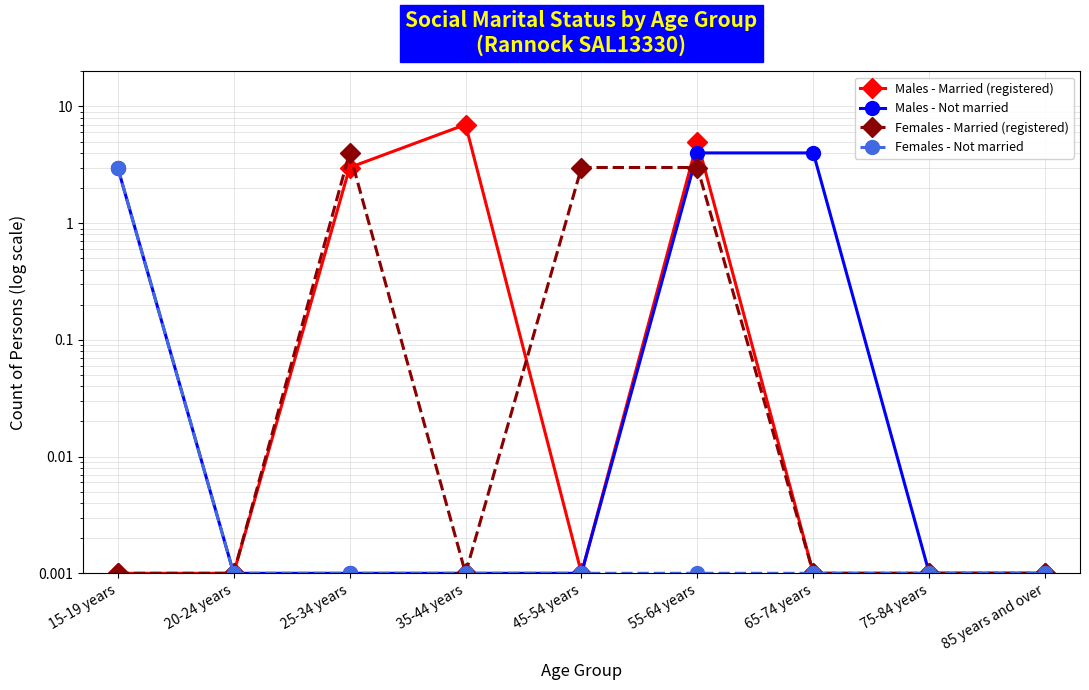

Does the chart display data point markers on the line(s)?

Yes